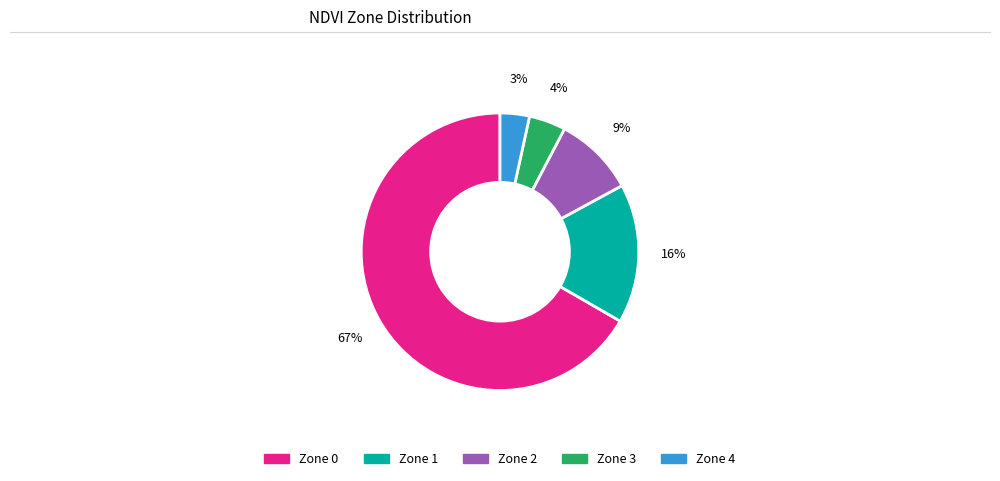

How many segments does this pie chart have?

5